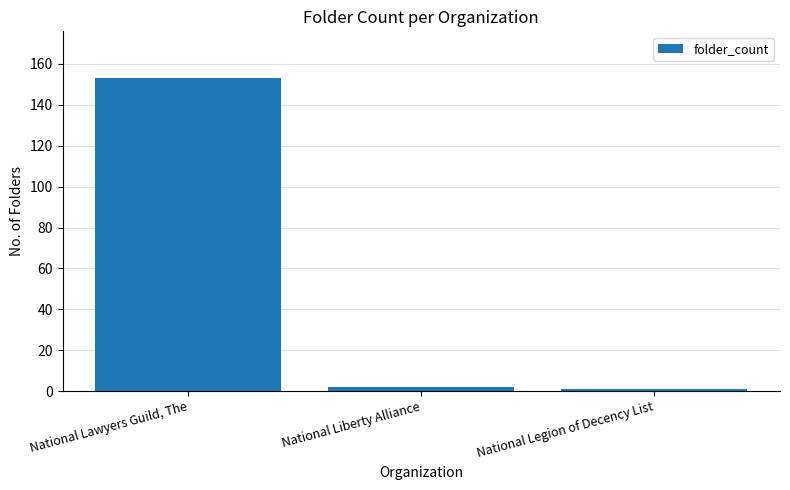

What is the value of the 1st bar from the left?

153